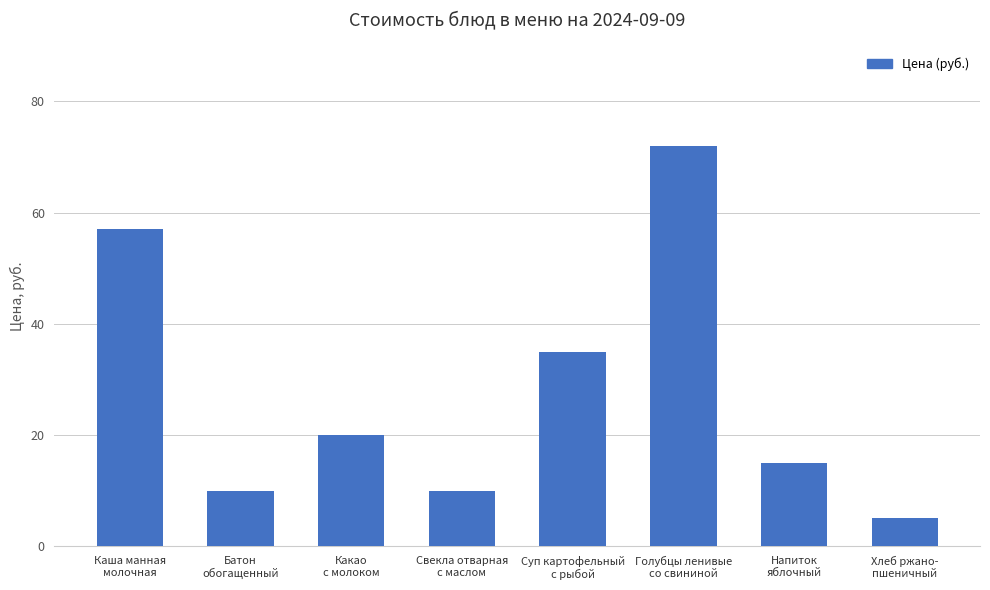

What is the maximum value shown in the chart?

72